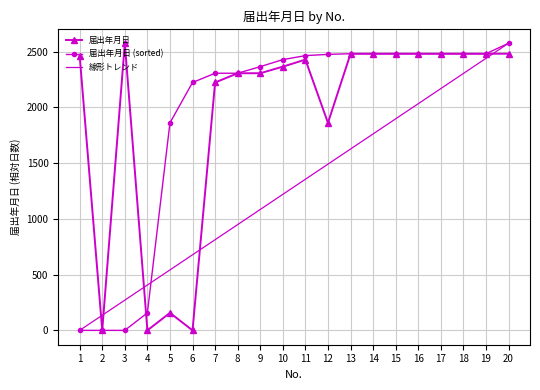

How many categories are shown in the chart?

20